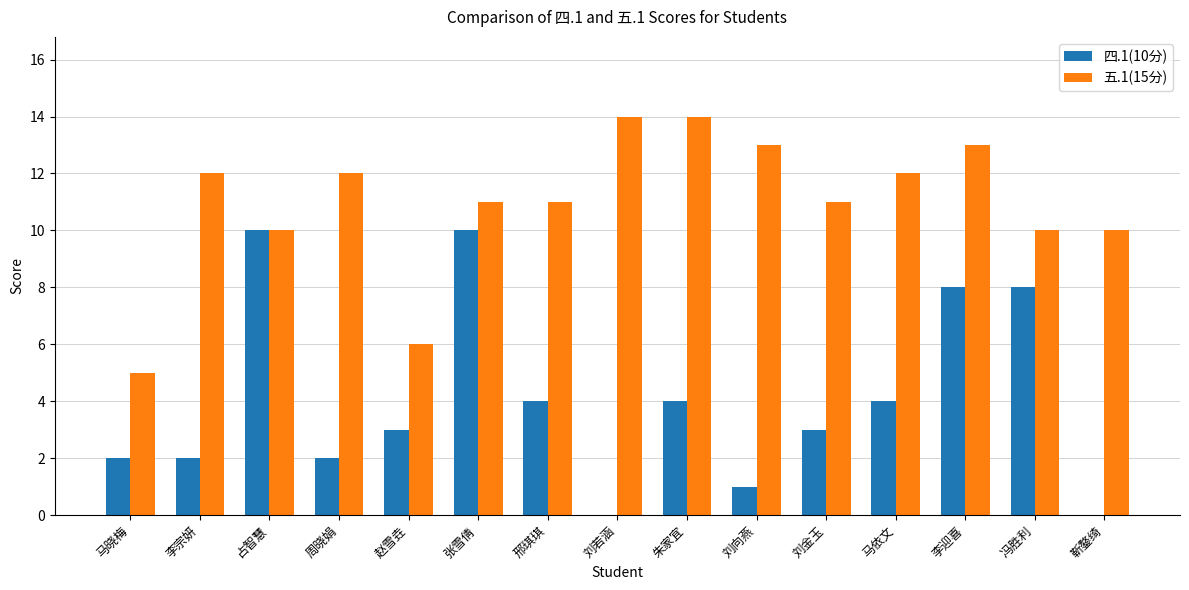

What is the maximum value shown in the chart?

14